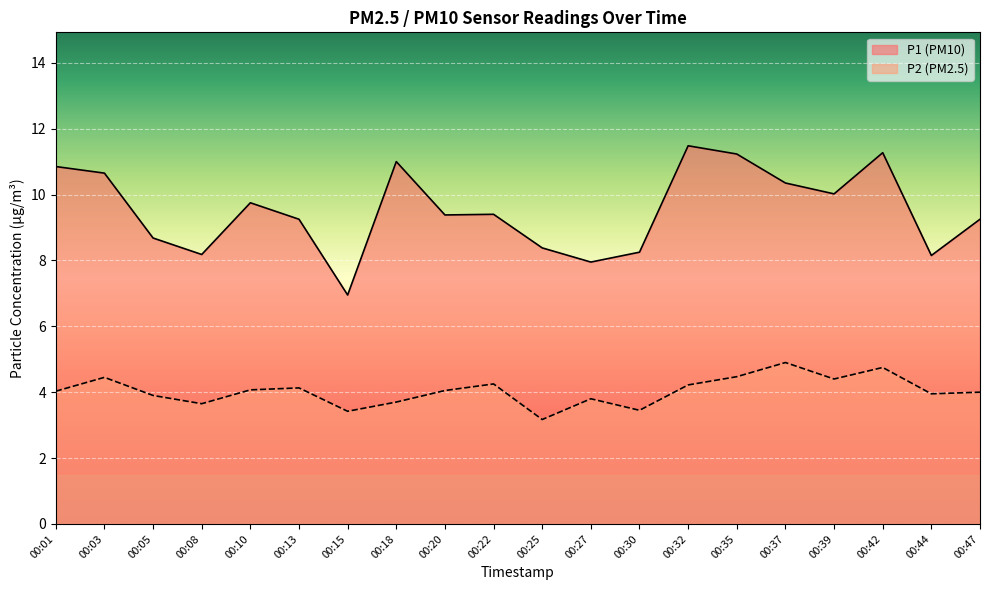

How many series are shown in this chart?

2